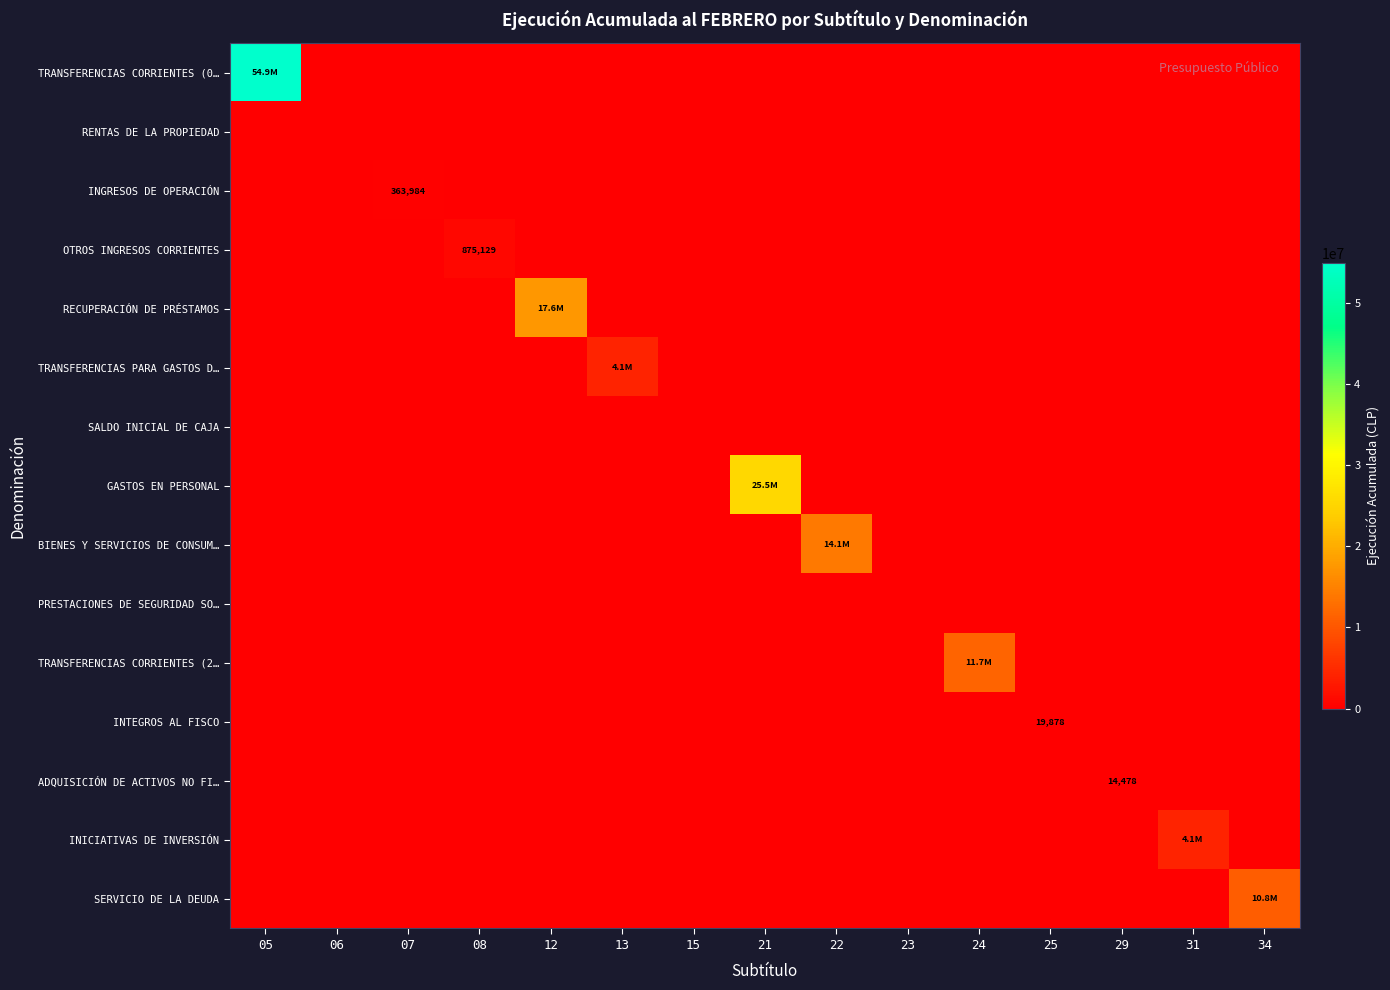

At which category is the sum across all series the highest?

05